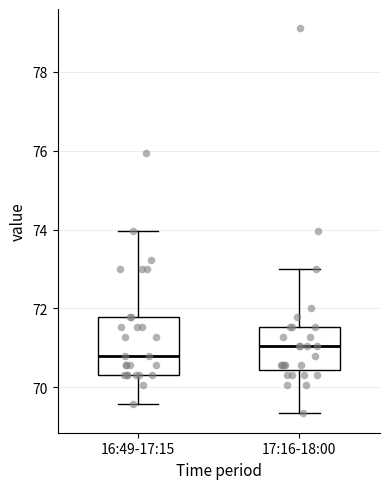

Reading left to right, transcribe this box plot: for each box, give where its median line is, the range the box spans, and where its two whiskers end, as read against the y-axis. The values are not printed on the chart, so give them approximately, as read against the axis.

16:49-17:15: median 70.8, box 70.4 to 71.8, whiskers 69.6 to 74.0
17:16-18:00: median 71.0, box 70.4 to 71.6, whiskers 69.4 to 73.0